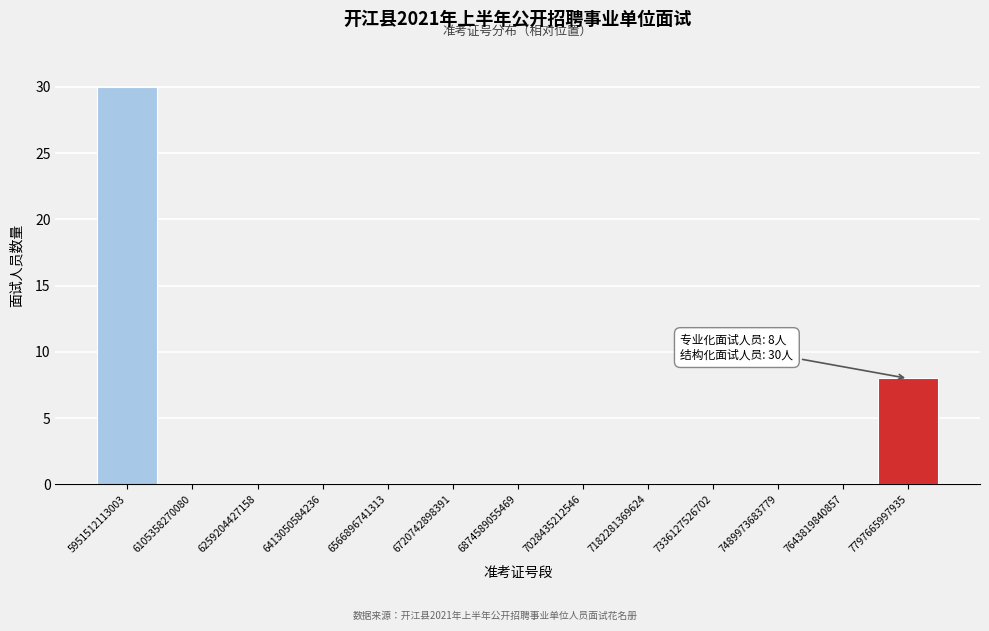

Reading left to right, what are all the values shown in this chart?

5951512113003=30	6105358270080=0	6259204427158=0	6413050584236=0	6566896741313=0	6720742898391=0	6874589055469=0	7028435212546=0	7182281369624=0	7336127526702=0	7489973683779=0	7643819840857=0	7797665997935=8